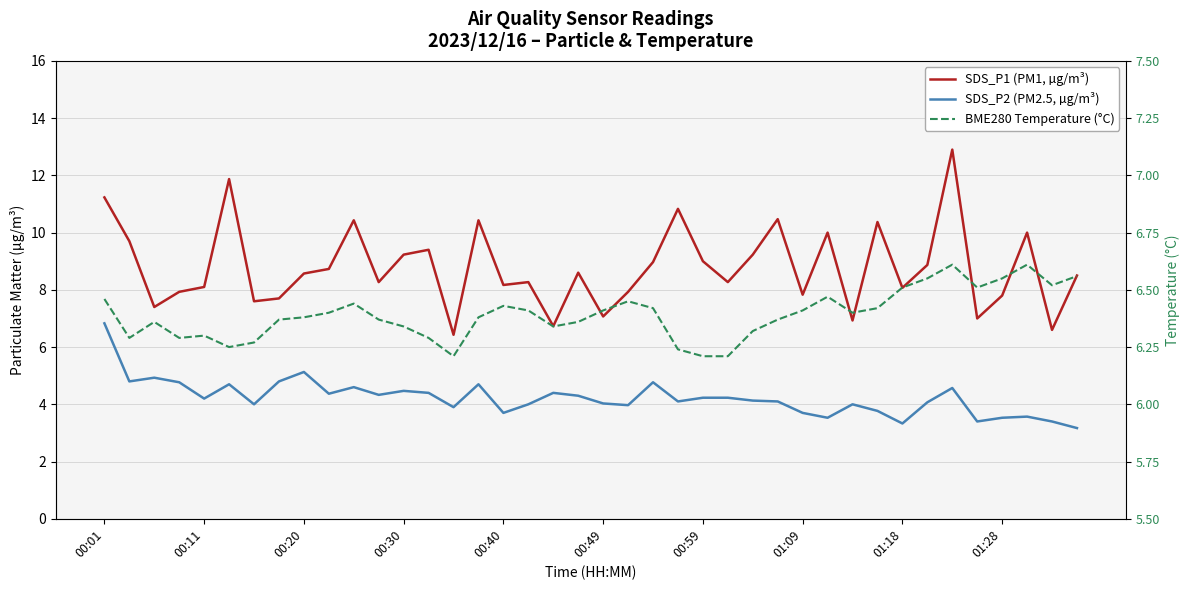

Where does the SDS_P2 (PM2.5, µg/m³) series first go above 4?

00:01